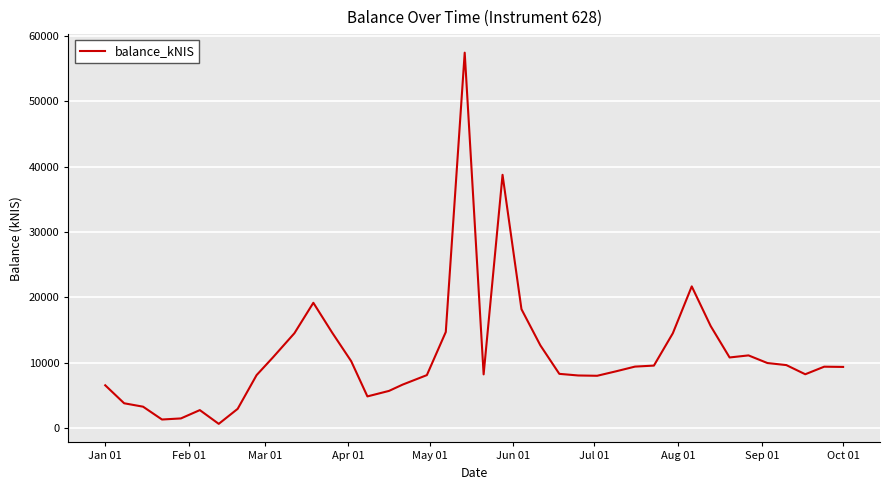

What is the maximum value shown in the chart?

57441.1